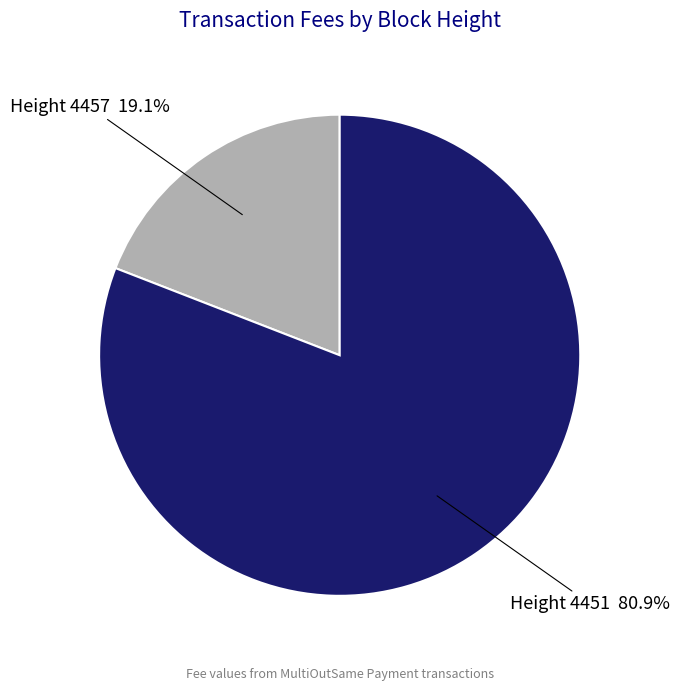

Rank the categories by value from lowest to highest.

Height 4457, Height 4451